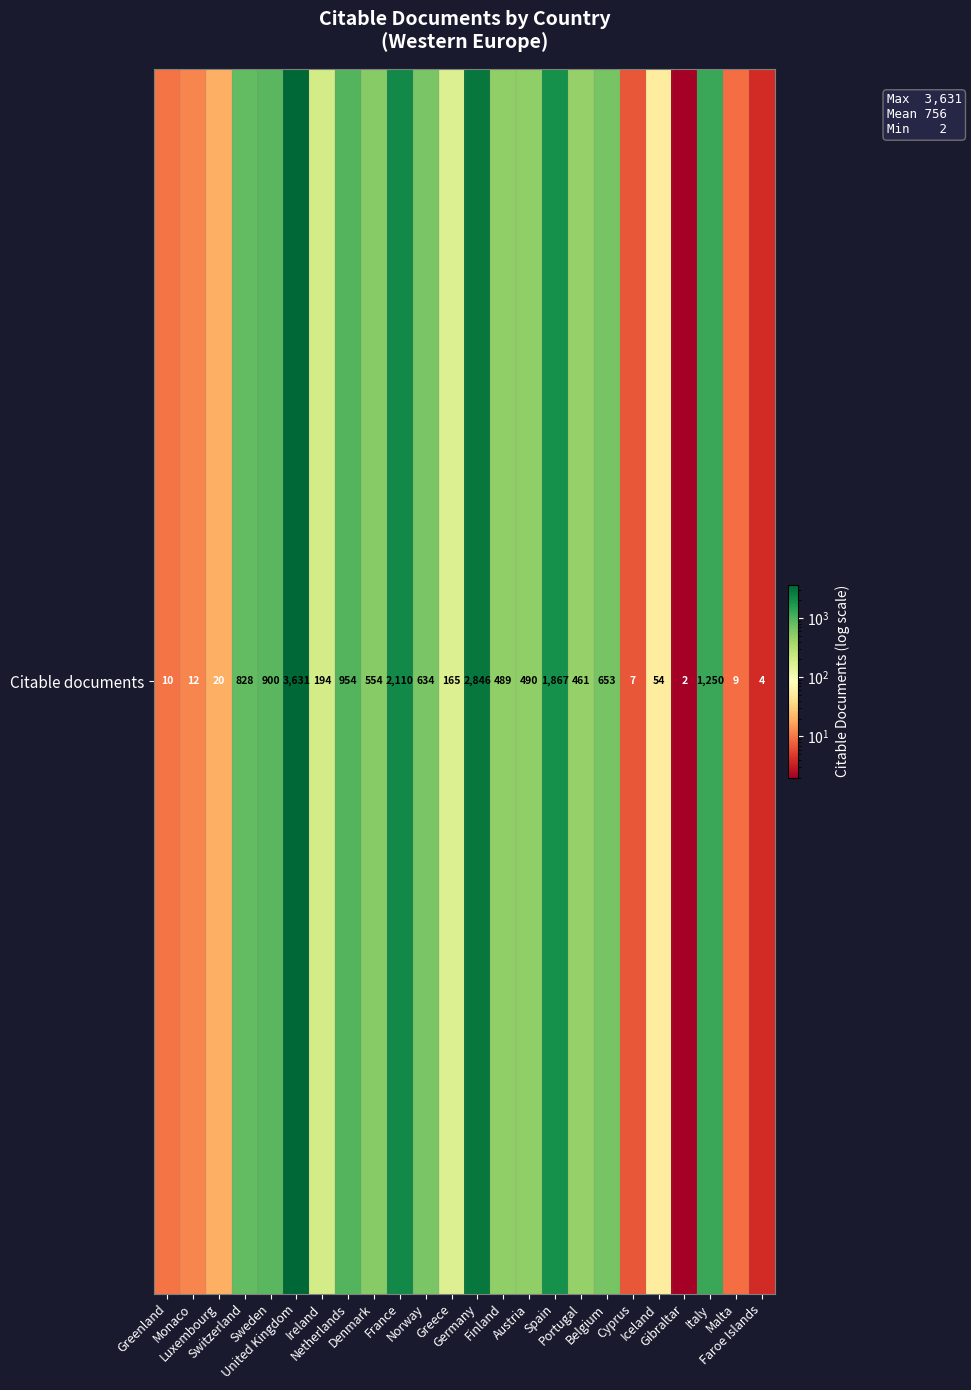

What is the maximum value shown in the chart?

3631